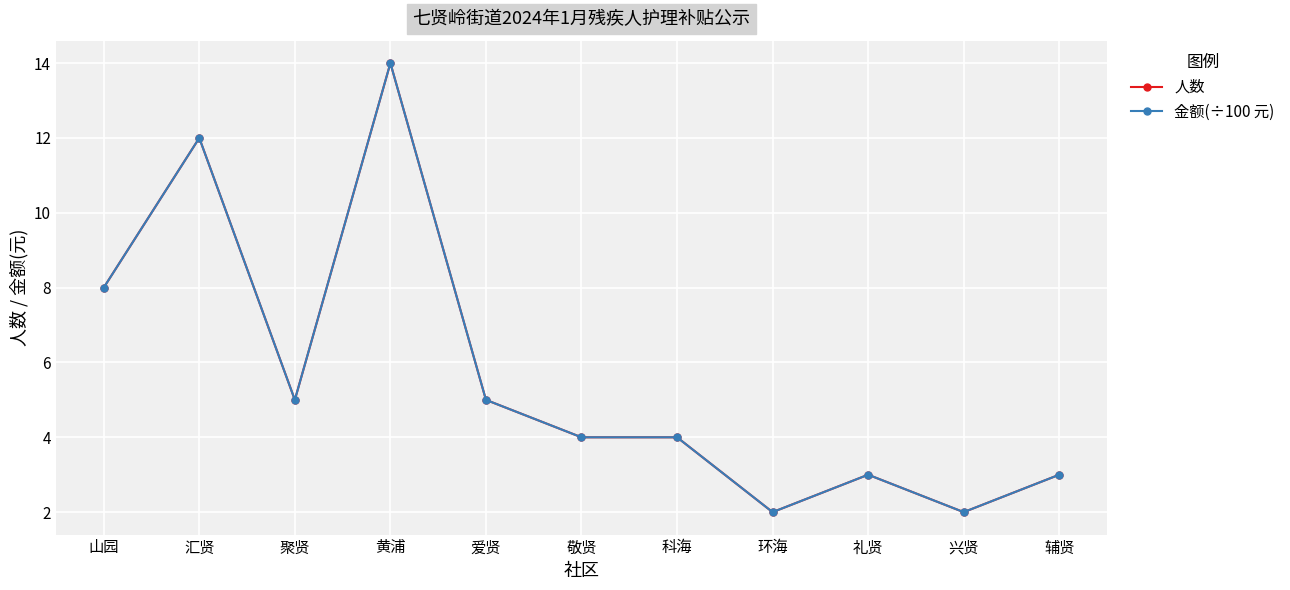

Is this an area chart (filled region under the line)?

No